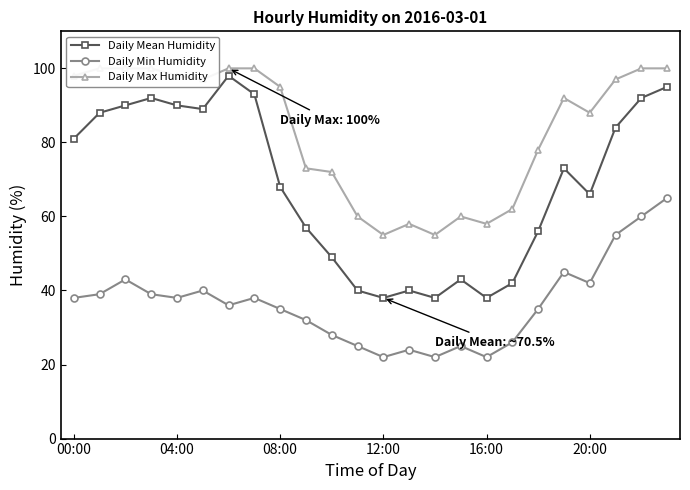

Rank the series by their maximum value, from highest to lowest.

Daily Max Humidity, Daily Mean Humidity, Daily Min Humidity